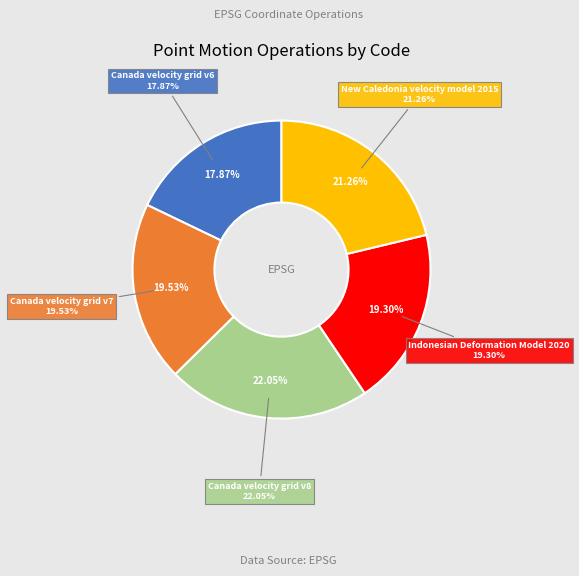

Count the number of slices in the pie.

5